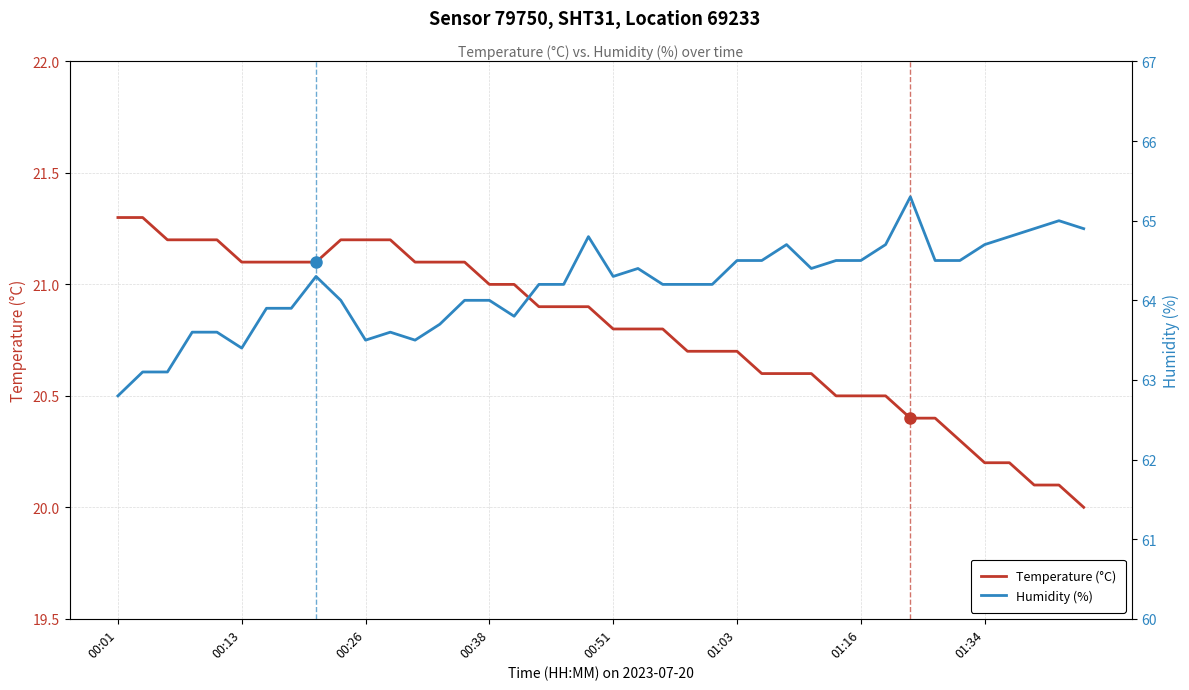

True or false: Temperature (°C) and Humidity (%) intersect in this chart.

False